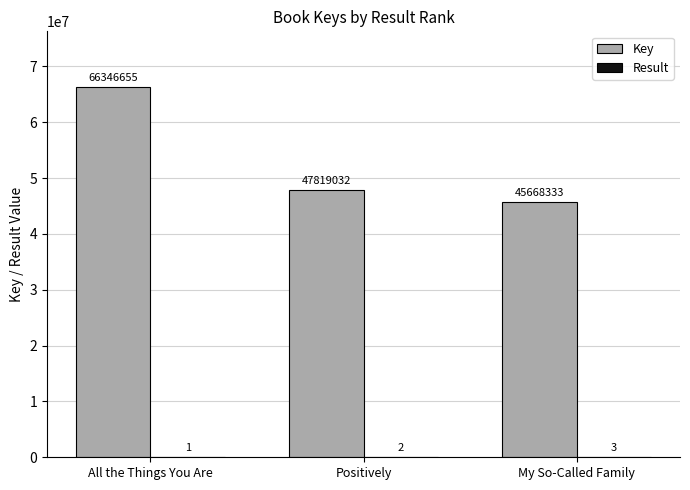

At which label is Key closest to 56007494?

Positively